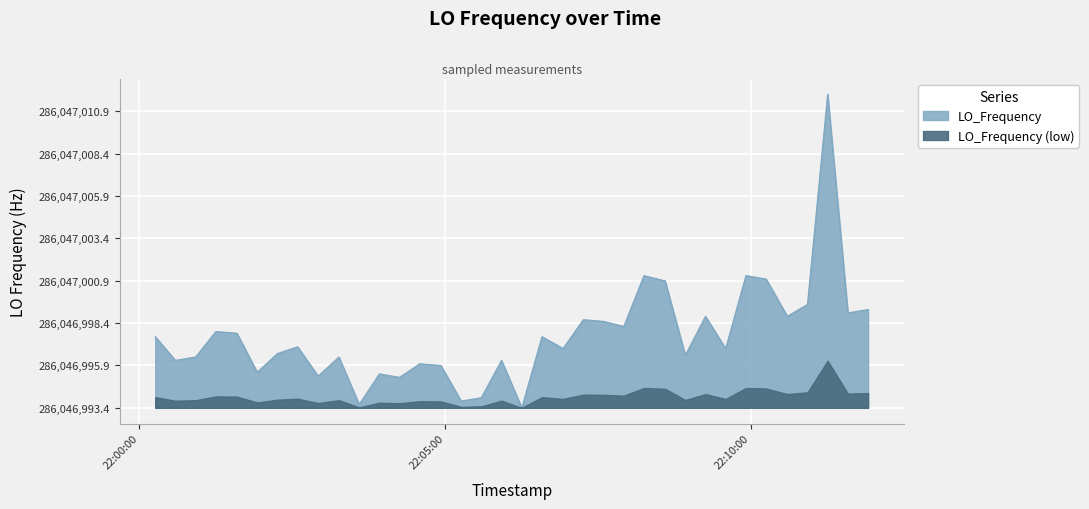

True or false: the data has more than 2 interior local peaks.

True